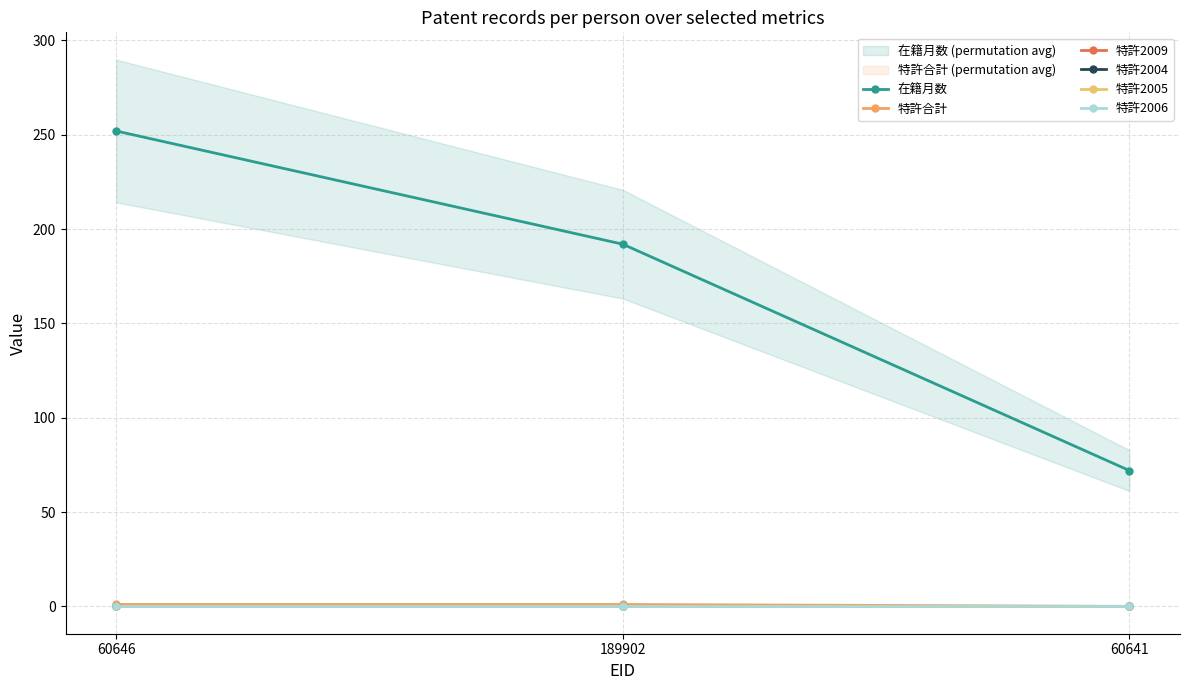

What is the spread (max minus min) of values at 60641?

72